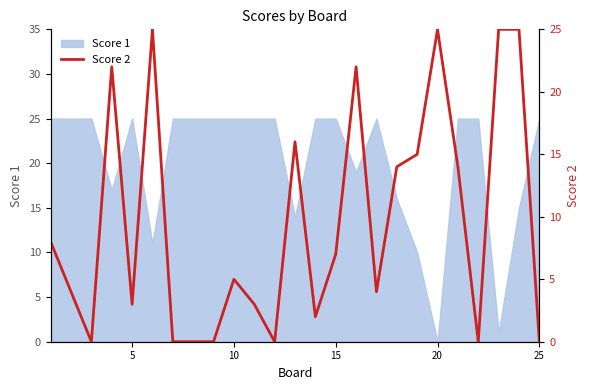

How many lines are shown in the chart?

1